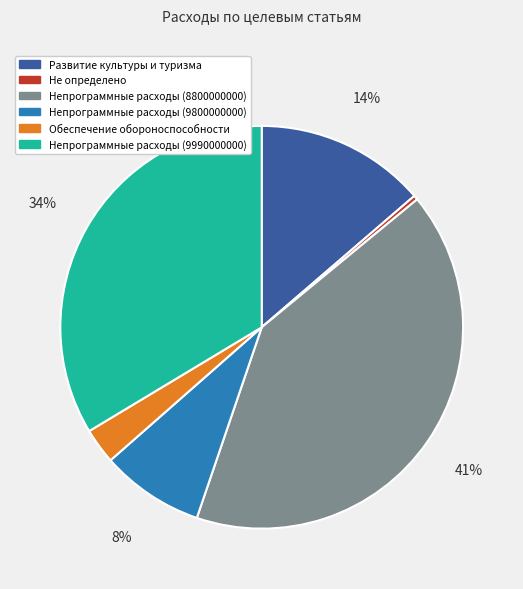

Combined, do Не определено and Непрограммные расходы (8800000000) account for over 50%?

No